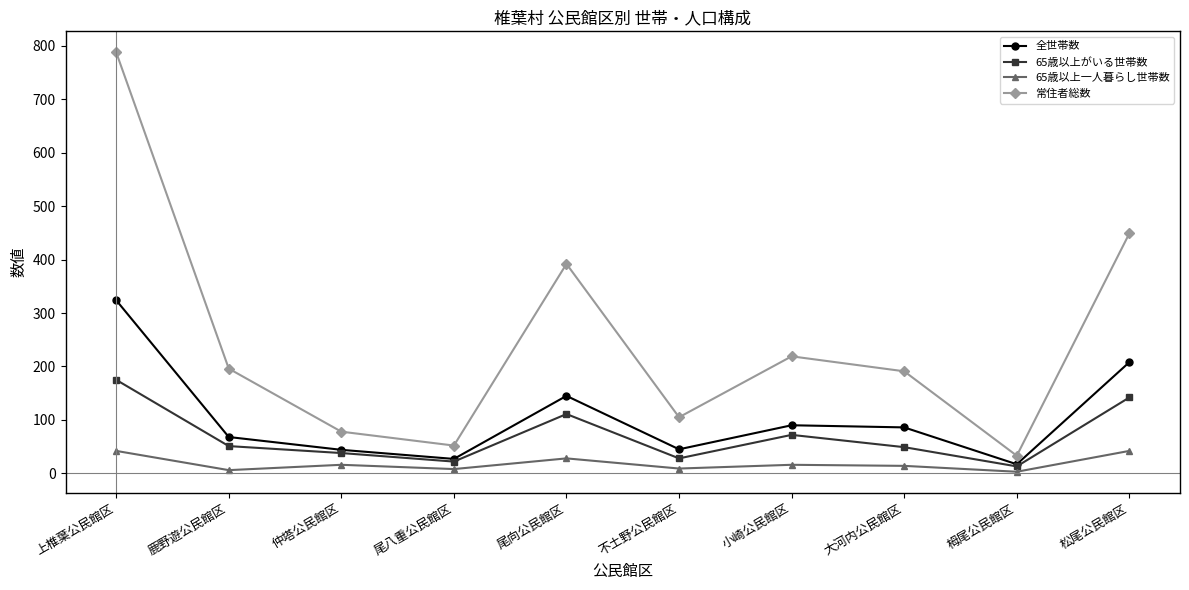

What is the sum of the 全世帯数 values at 尾向公民館区 and 尾八重公民館区?

172